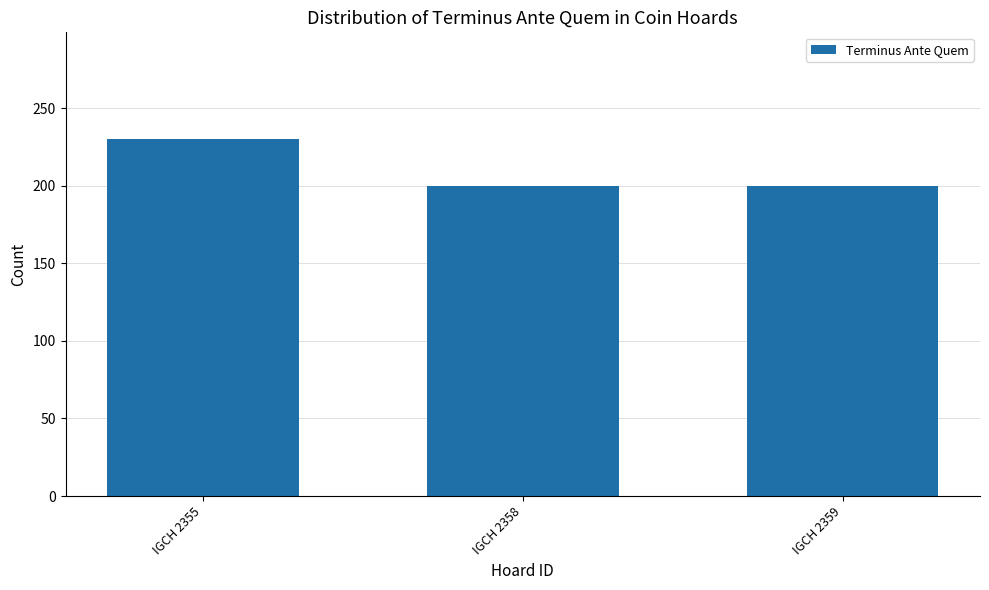

Are the bars horizontal?

No